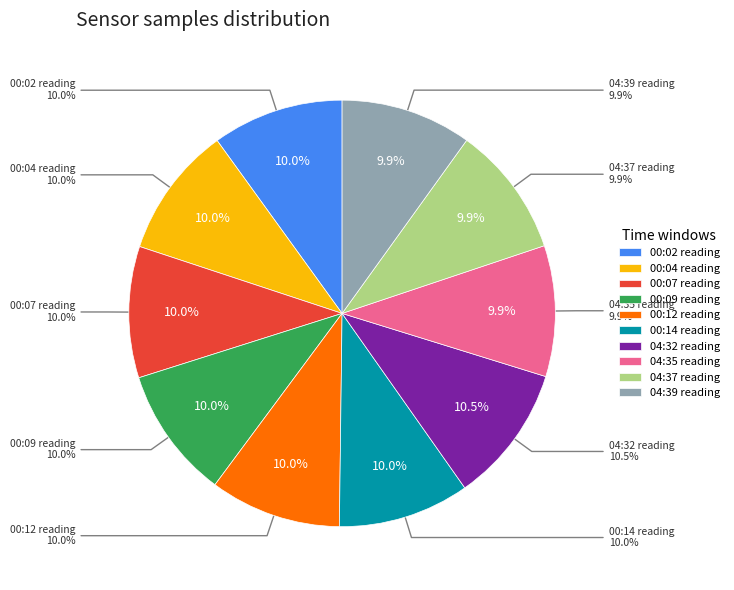

True or false: 2023/12/20 00:14 accounts for 10% of the total.

True